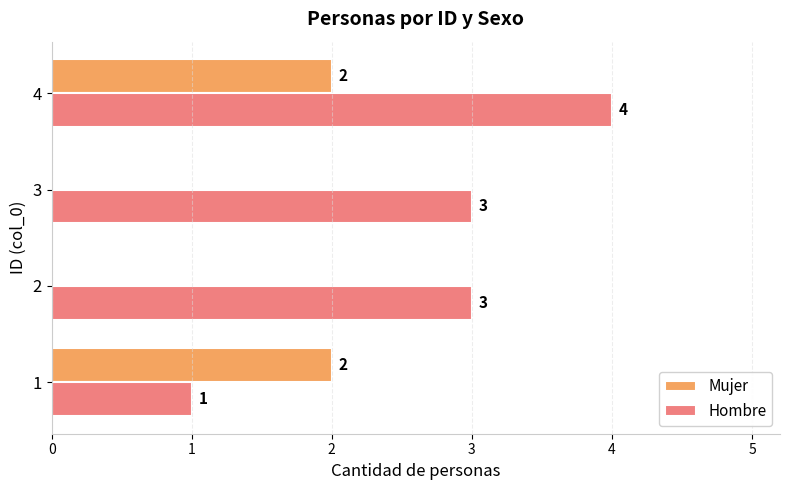

What is the approximate value of Hombre at 2?

3